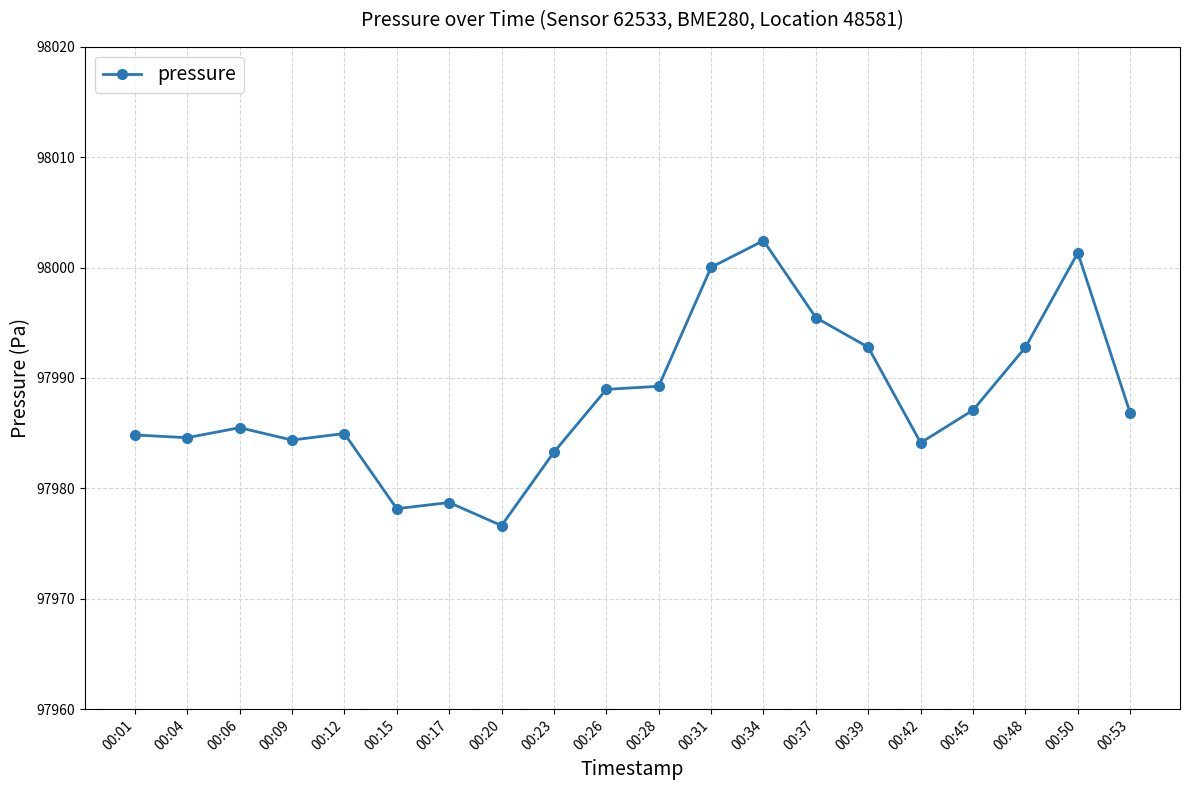

What is the smallest value displayed?

97976.6